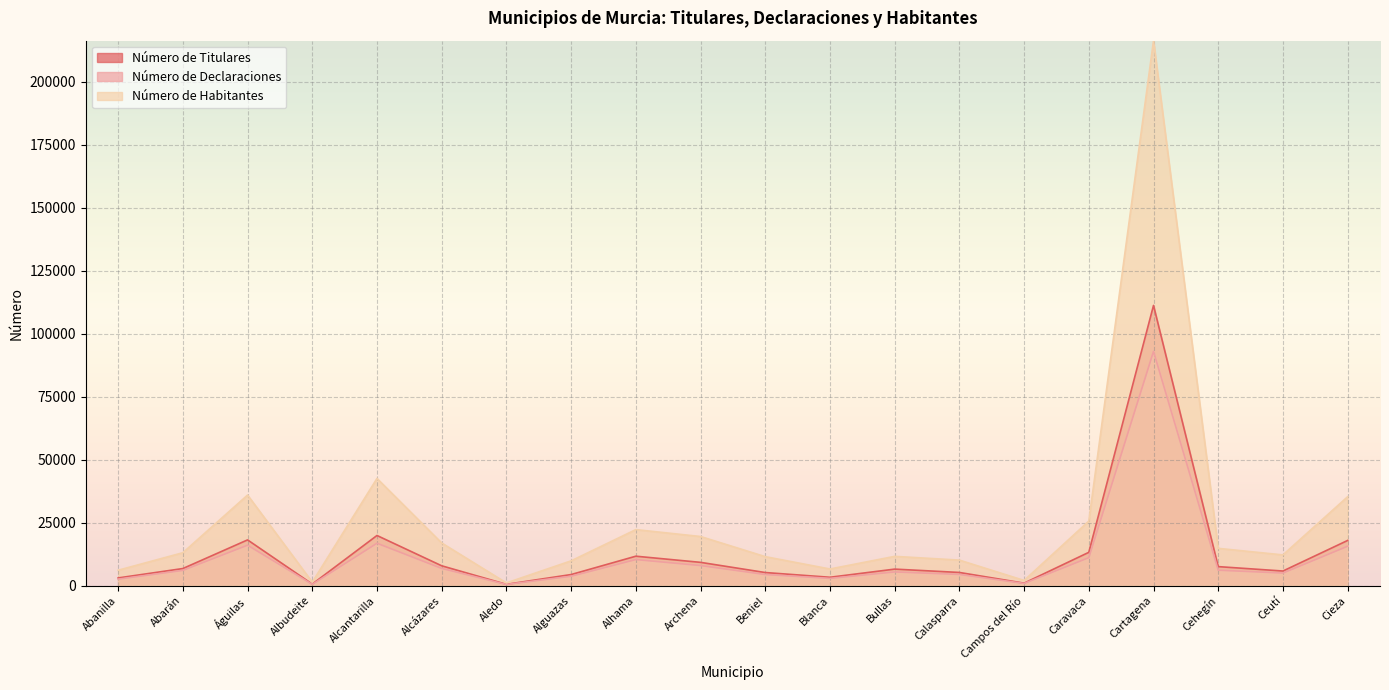

How many data points in Número de Habitantes are less than 13066?

10